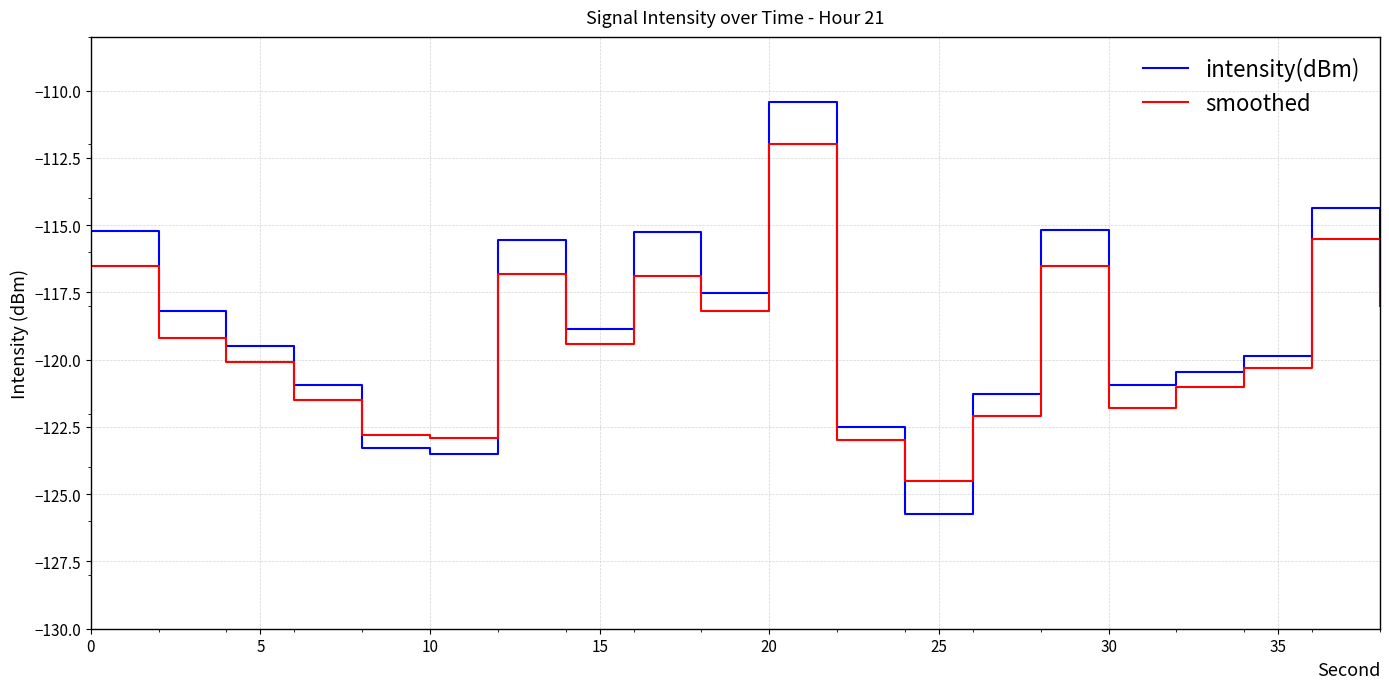

Which series has the widest spread of values?

intensity(dBm)